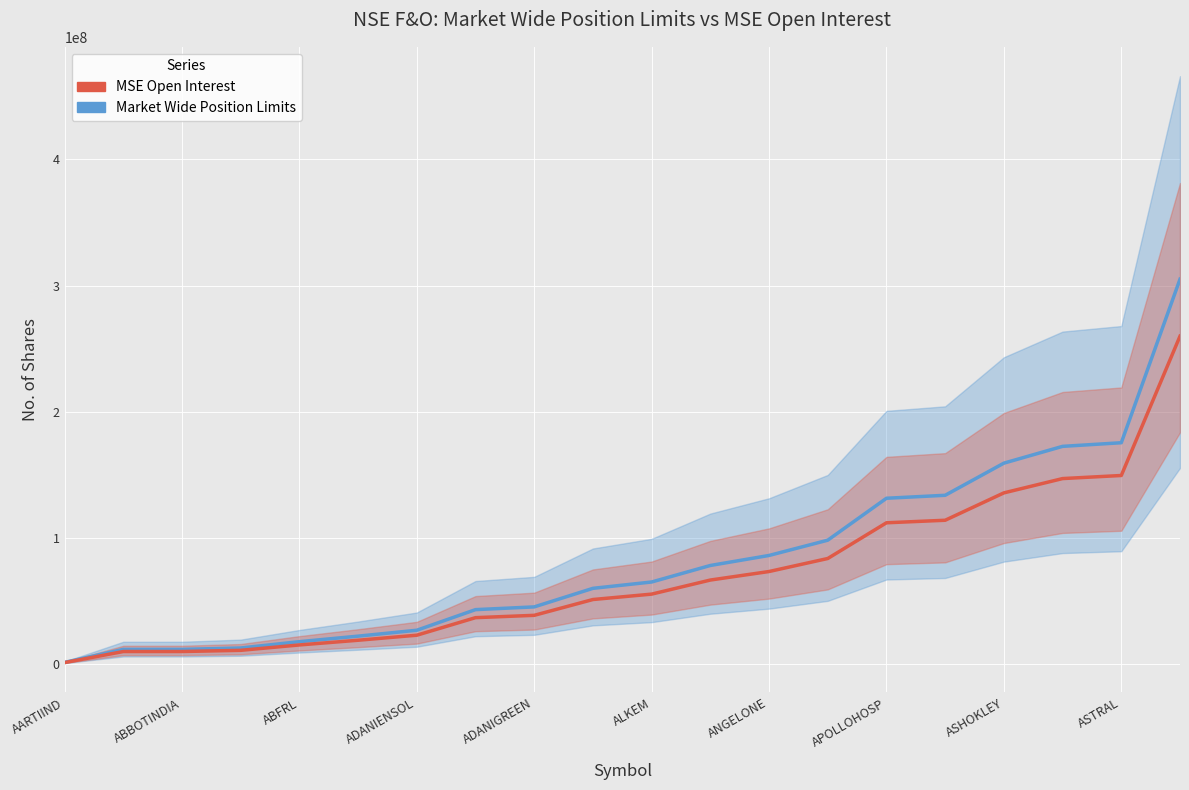

Reading left to right, what are all the values shown in this chart?

Market Wide Position Limits: 1148094.0	11443051.4	11450305.8	12560231.5	17567352.4	21947121.7	26633569.0	42972354.4	45144256.0	59863665.6	64888511.4	77992449.5	85932476.6	98049372.5	131302803.6	133656375.2	159140777.8	172458393.8	175328653.7	305034555.2
MSE Open Interest (scaled): 978006.0	9747784.6	9753964.2	10699456.5	14964781.6	18695696.3	22687855.0	36606079.6	38456218.0	50994974.4	55275398.6	66438012.5	73201739.4	83523539.5	111850536.4	113855430.8	135564366.2	146909002.2	149354038.3	259844250.8